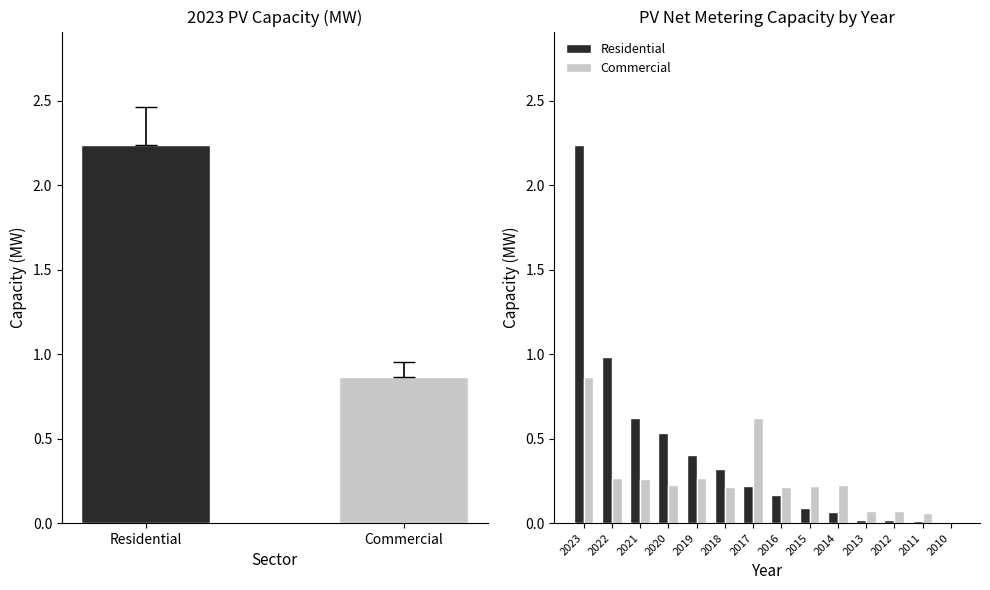

Is the value of Commercial at 2015 greater than the value of Residential at 2022?

No